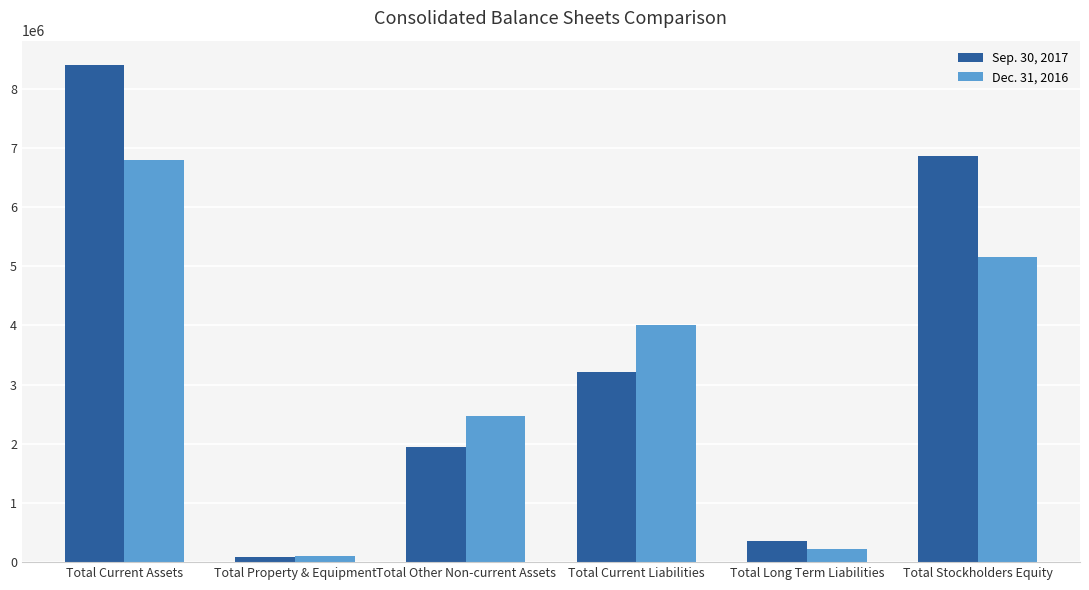

The value of Sep. 30, 2017 at Total Long Term Liabilities is 362000. True or false?

True